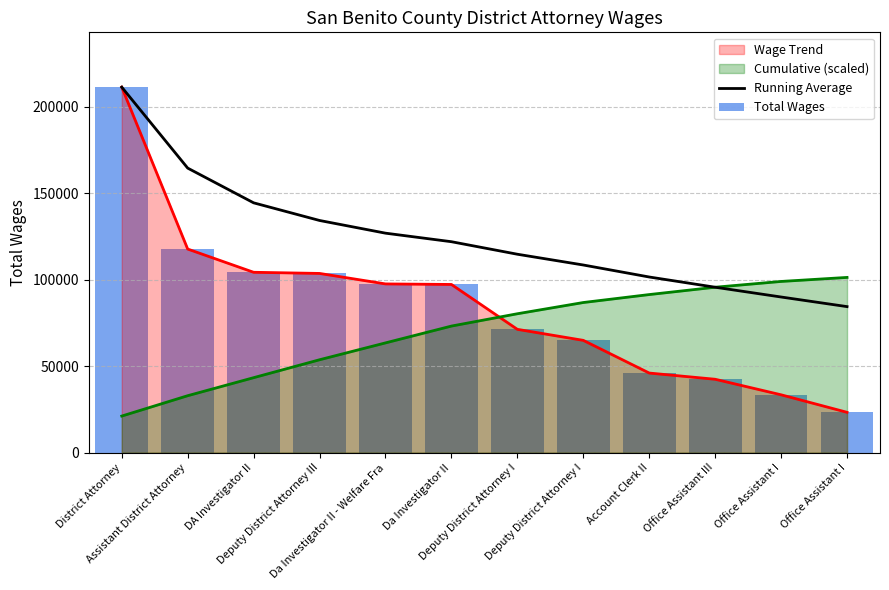

What is the approximate value of Running Average at Deputy District Attorney III?

134143.8